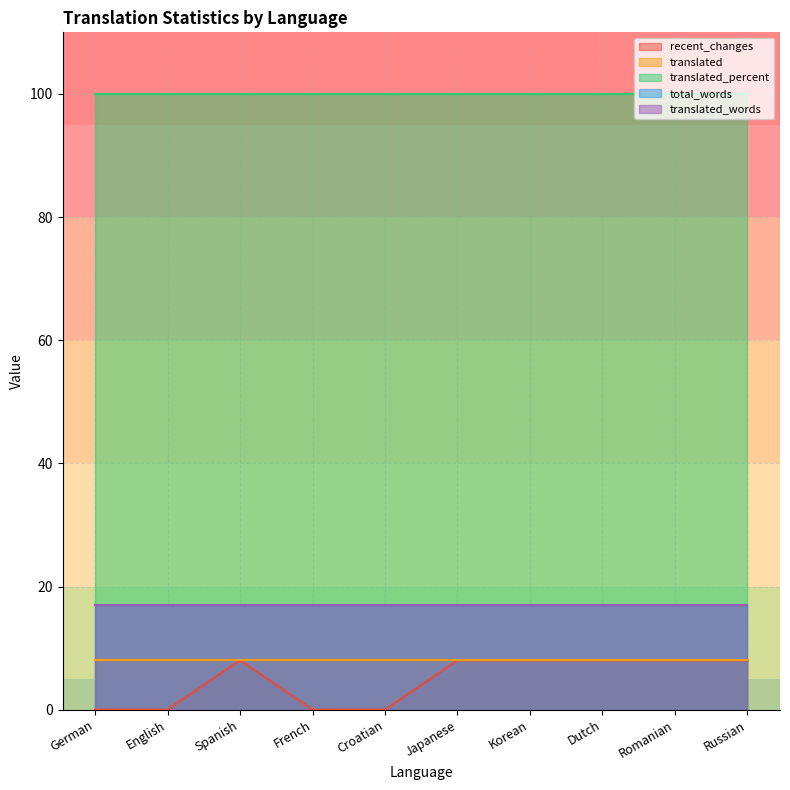

List the series in order of their peak value, lowest first.

recent_changes, translated, total_words, translated_words, translated_percent